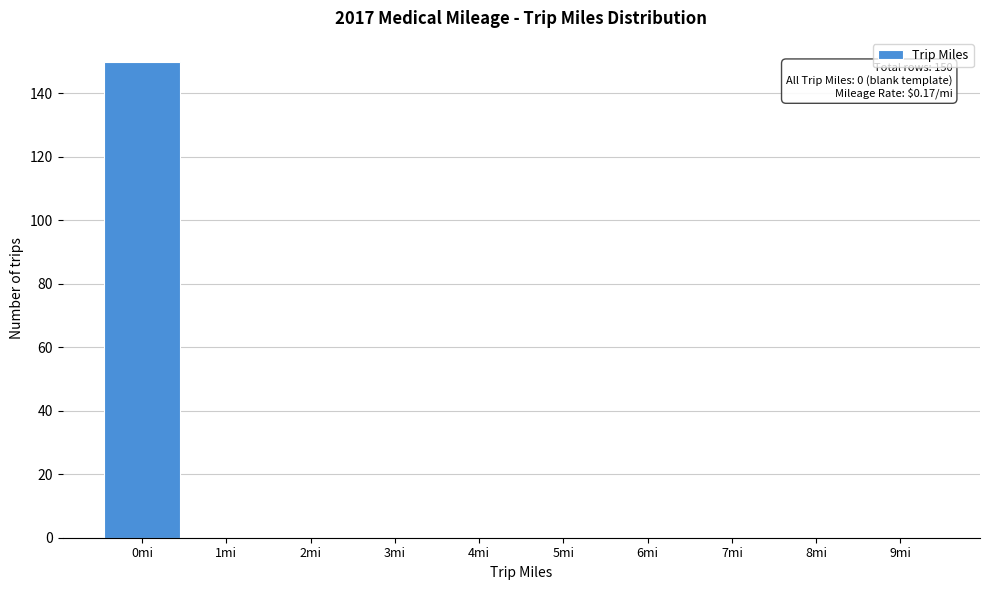

Over which range of the x-axis is the bar tallest?

-0.5 to 0.5